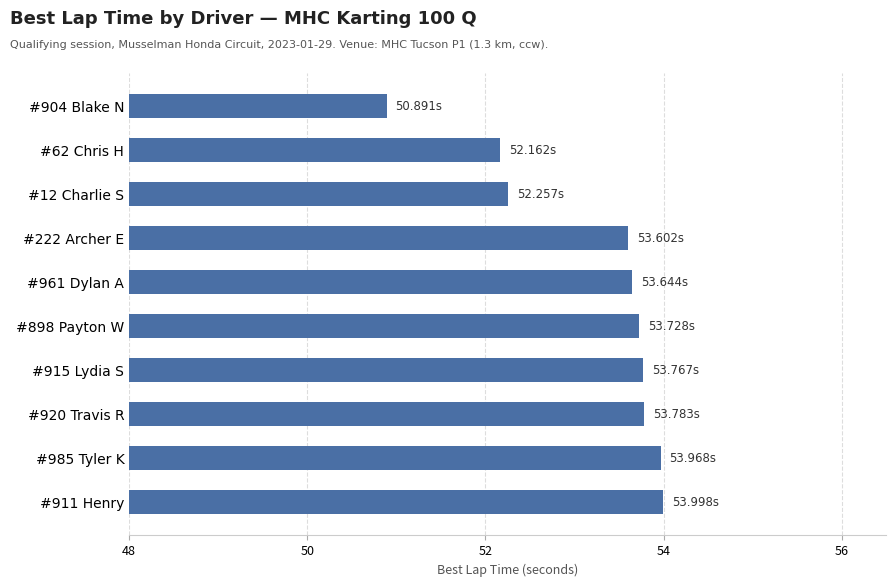

What is the ratio of the value at #915 Lydia S to the value at #985 Tyler K?

1.0